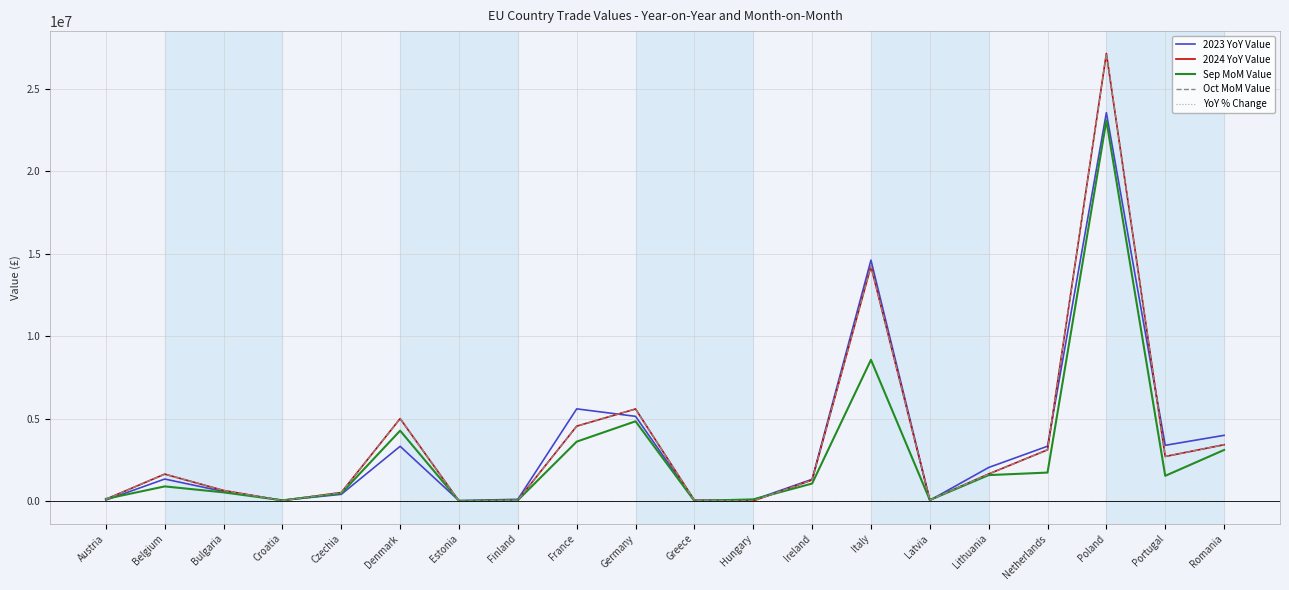

Which series ends up on top after the final intersection of Oct MoM Value and Sep MoM Value?

Oct MoM Value